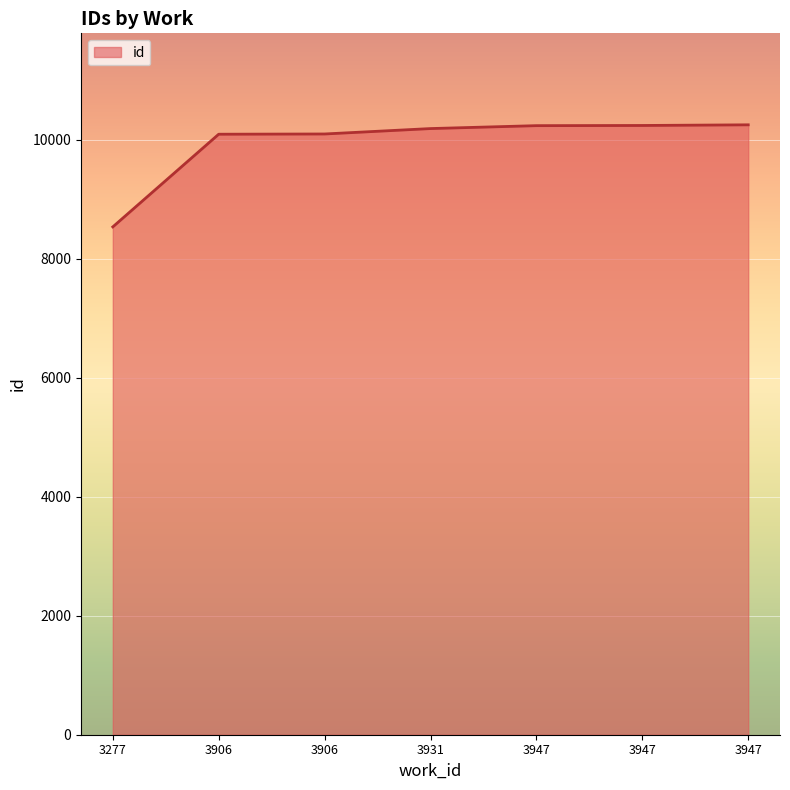

At which category does the chart reach its peak across all series?

3947